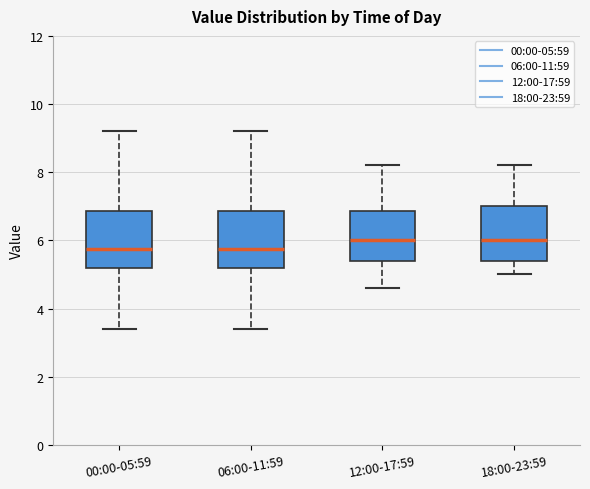

Reading left to right, read every box against the y-axis: the position of its median line, the range the box covers, and the ends of its whiskers. The values are not printed on the chart, so give them approximately, as read against the axis.

00:00-05:59: median 5.8, box 5.2 to 6.8, whiskers 3.4 to 9.2
06:00-11:59: median 5.8, box 5.2 to 6.8, whiskers 3.4 to 9.2
12:00-17:59: median 6.0, box 5.4 to 6.8, whiskers 4.6 to 8.2
18:00-23:59: median 6.0, box 5.4 to 7.0, whiskers 5.0 to 8.2